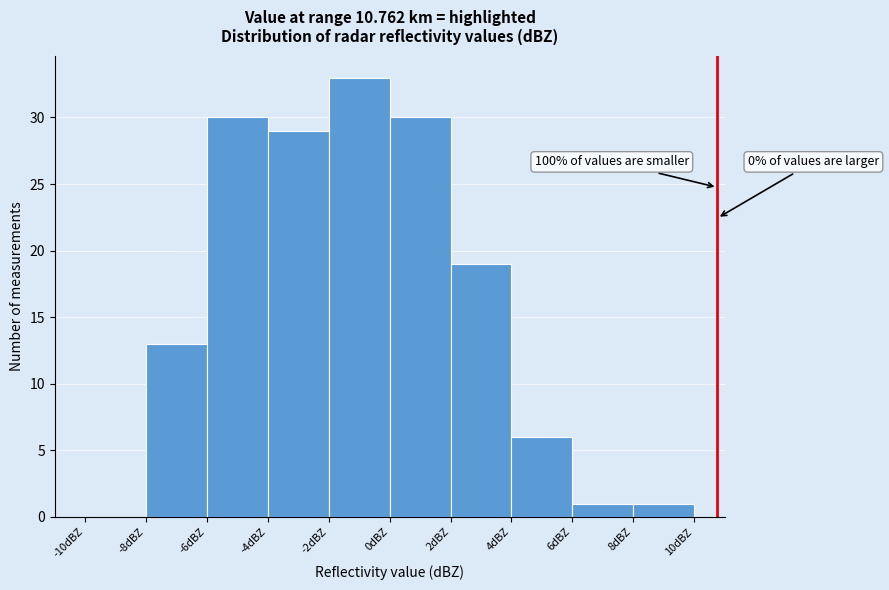

Which range on the x-axis has the tallest bar?

-2 to 0